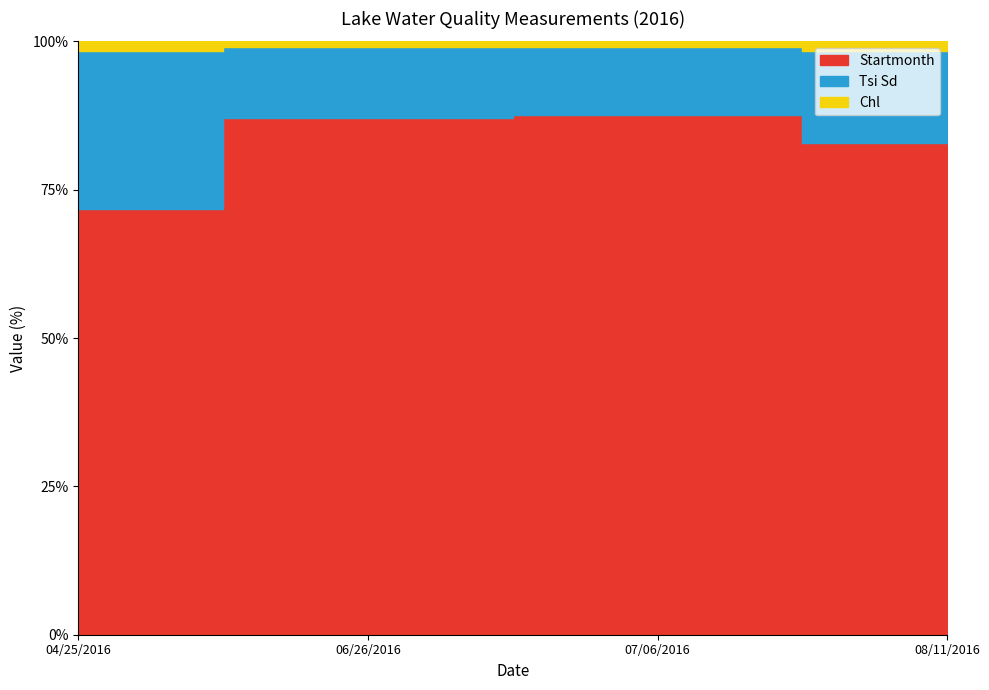

What is the maximum value for Chl?

599